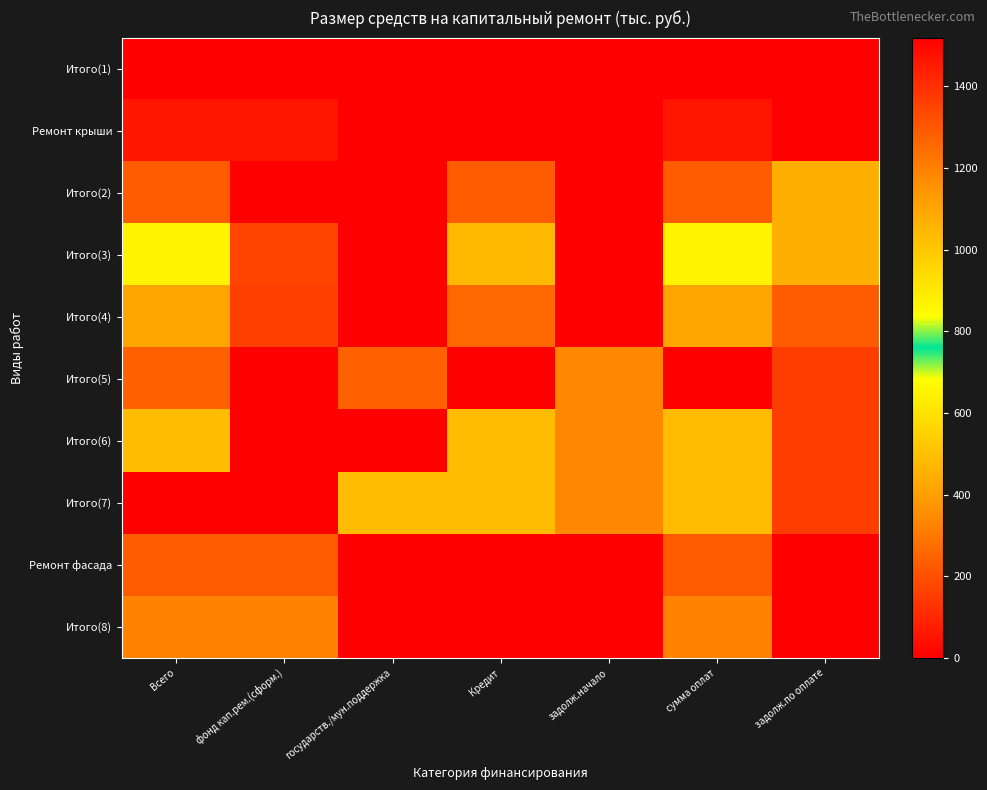

Between фонд кап.рем.(сформ.) and государств./мун.поддержка, which series saw the biggest shift?

Итого(7)